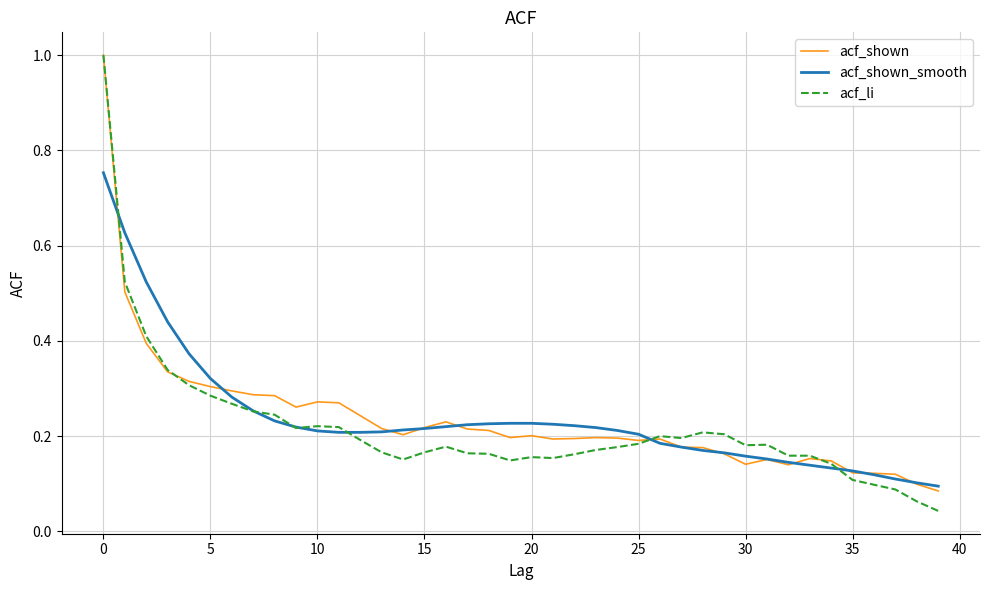

Which series has the widest spread of values?

acf_li